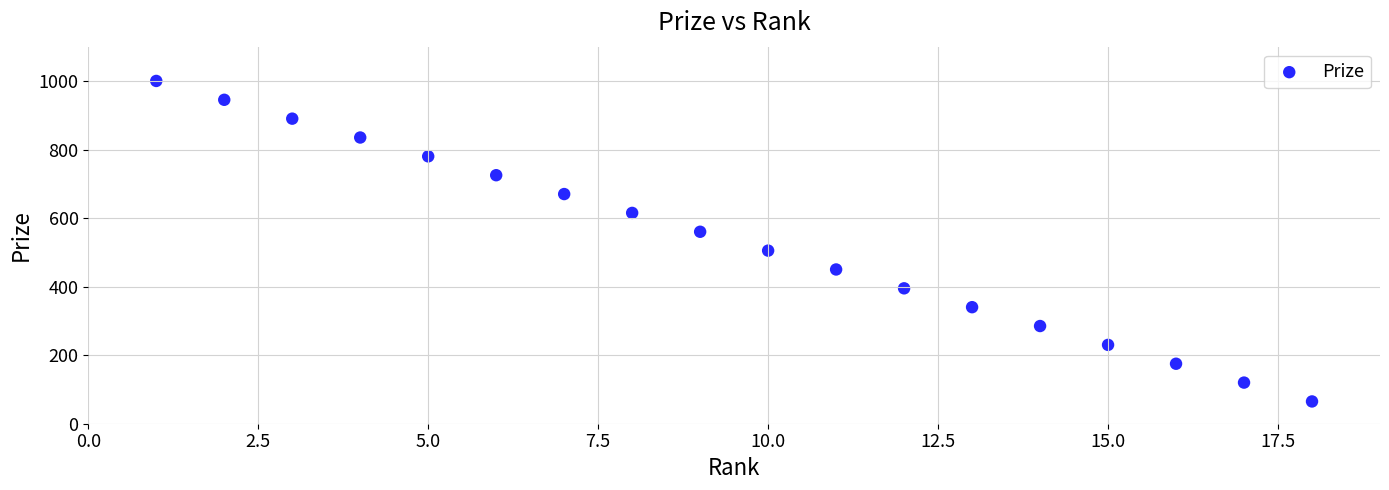

What is the range of X values (max minus min)?

17